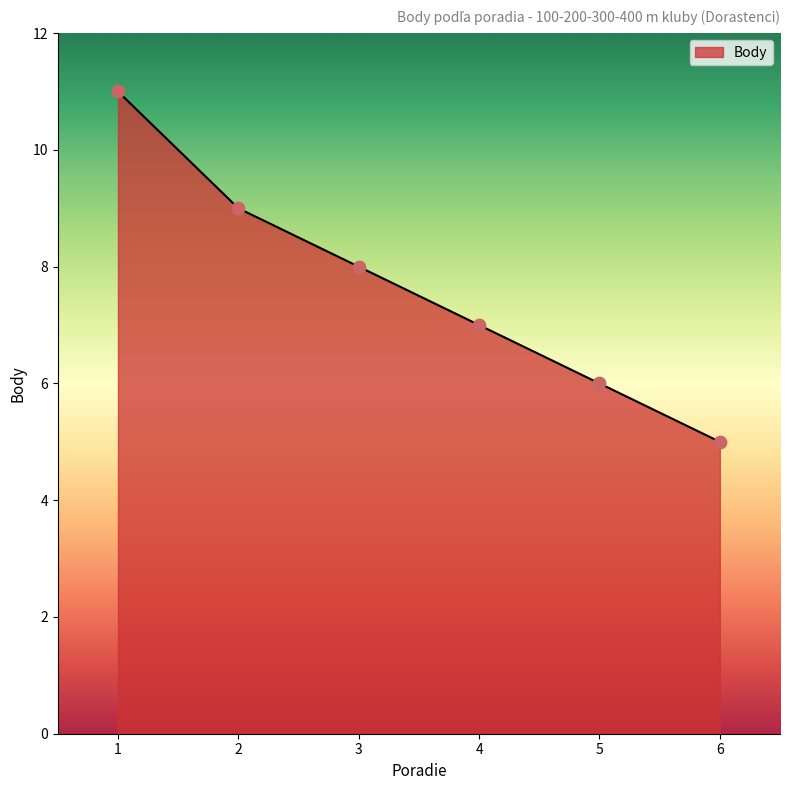

Approximately how many times larger is the value at 2 compared to 5?

1.5